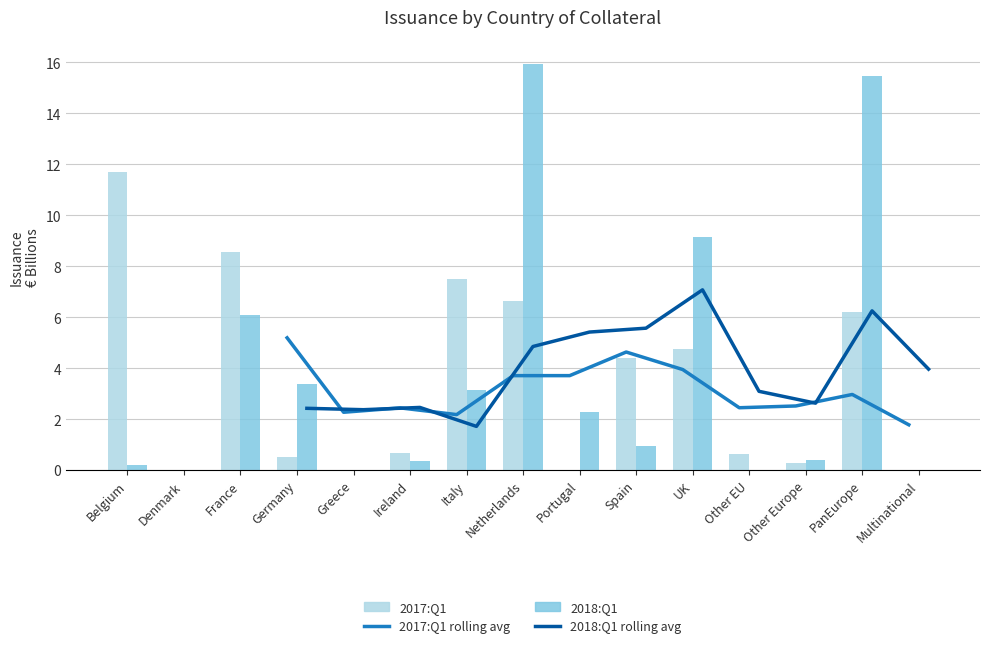

What is the spread (max minus min) of values at Other Europe?

2.4